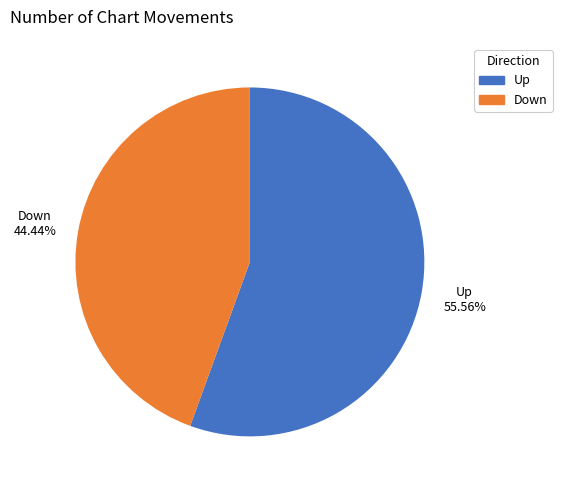

Is the sum of Up and Down greater than half?

Yes